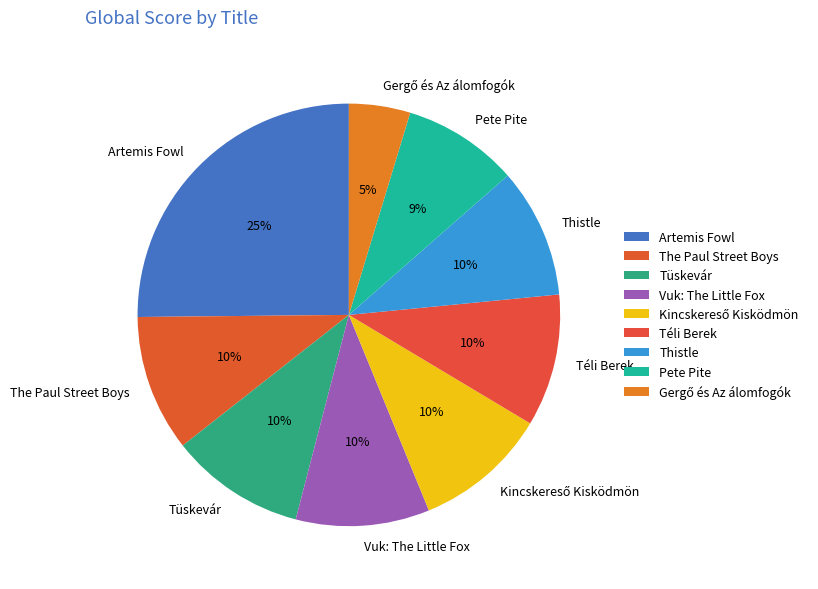

True or false: Pete Pite accounts for 20% of the total.

False